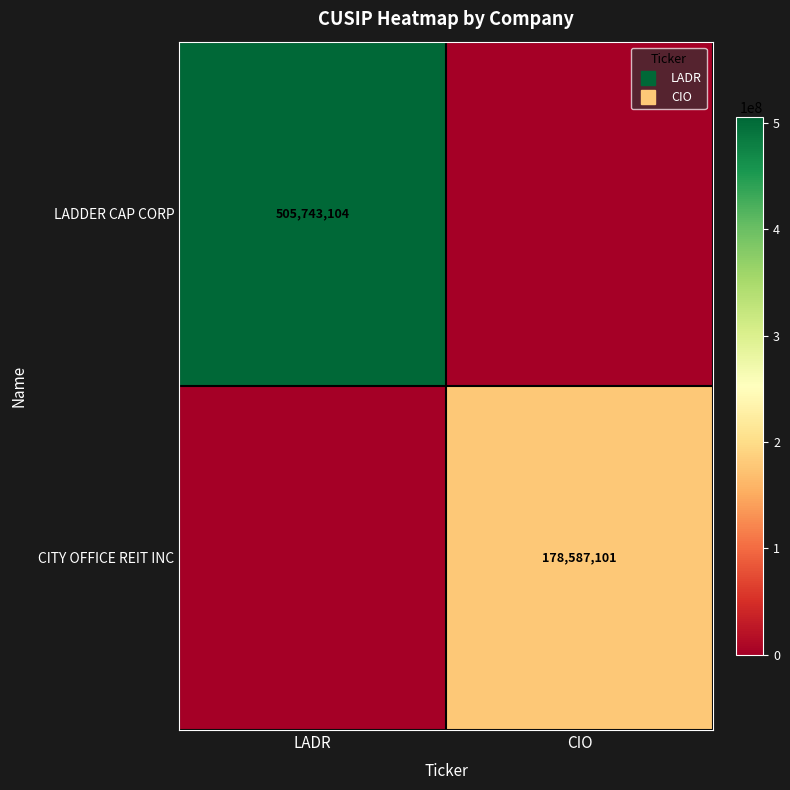

At CIO, list the series in order from largest to smallest.

CITY OFFICE REIT INC, LADDER CAP CORP